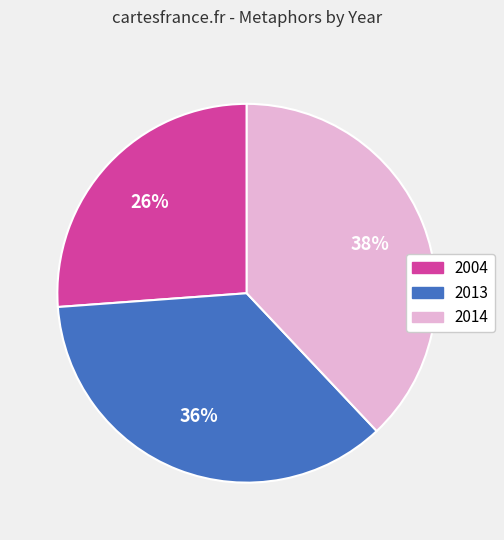

How many segments does this pie chart have?

3